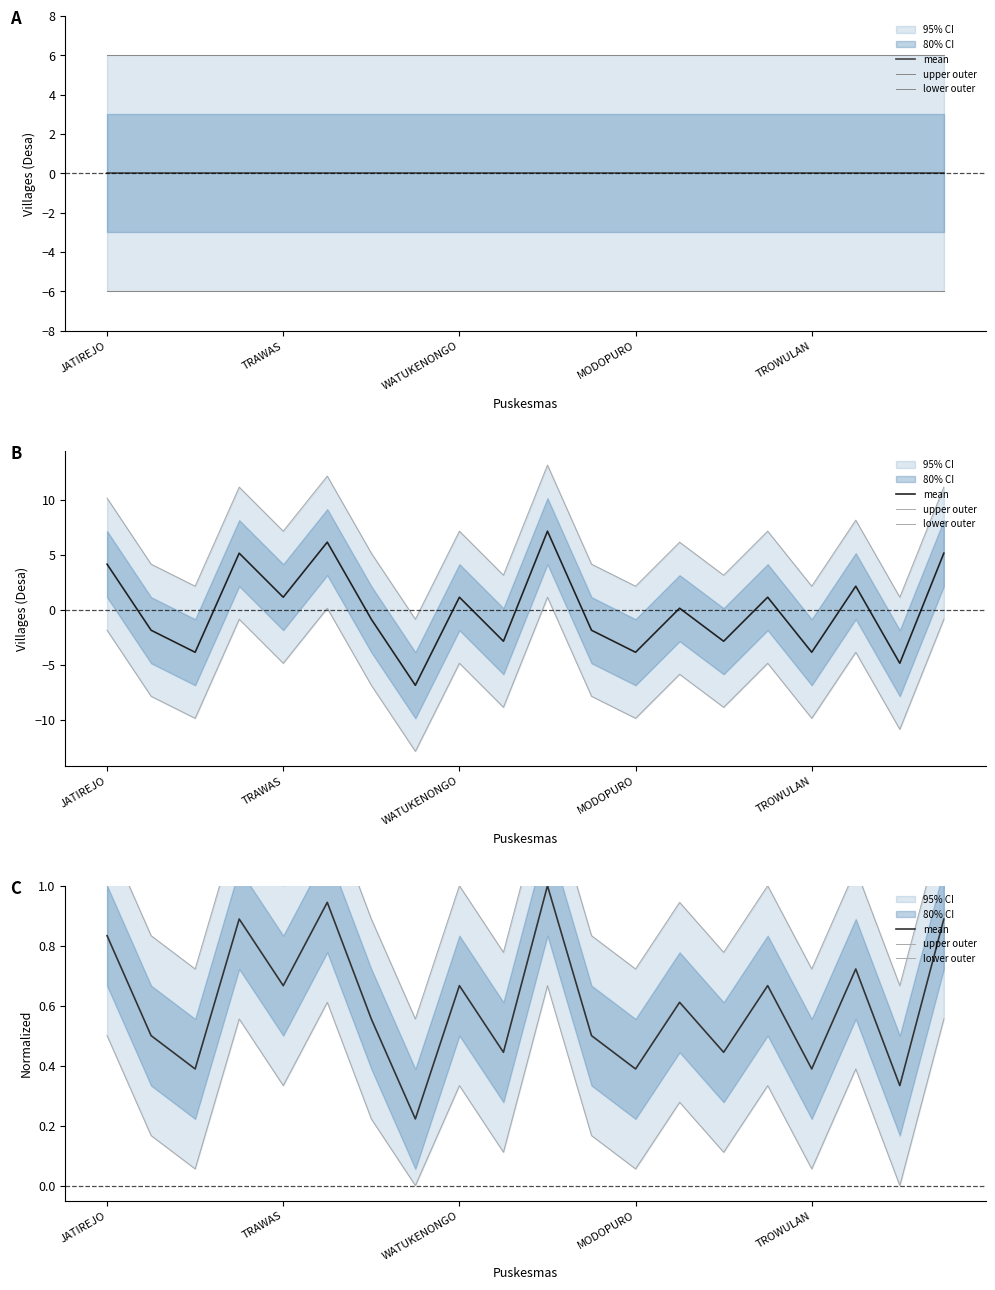

Reading left to right, what are all the values shown in this chart?

mean: 0.8	0.5	0.4	0.9	0.7	0.9	0.6	0.2	0.7	0.4	1.0	0.5	0.4	0.6	0.4	0.7	0.4	0.7	0.3	0.9
upper outer: 1.2	0.8	0.7	1.2	1.0	1.3	0.9	0.6	1.0	0.8	1.3	0.8	0.7	0.9	0.8	1.0	0.7	1.1	0.7	1.2
lower outer: 0.5	0.2	0.1	0.6	0.3	0.6	0.2	0.0	0.3	0.1	0.7	0.2	0.1	0.3	0.1	0.3	0.1	0.4	0.0	0.6